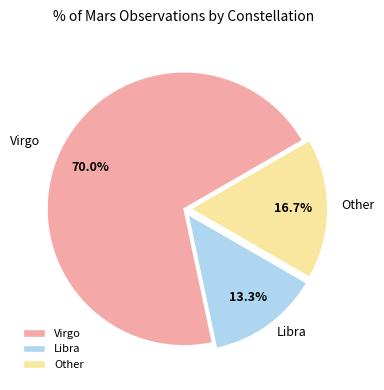

What percentage is the Libra slice, to the nearest percent?

13%